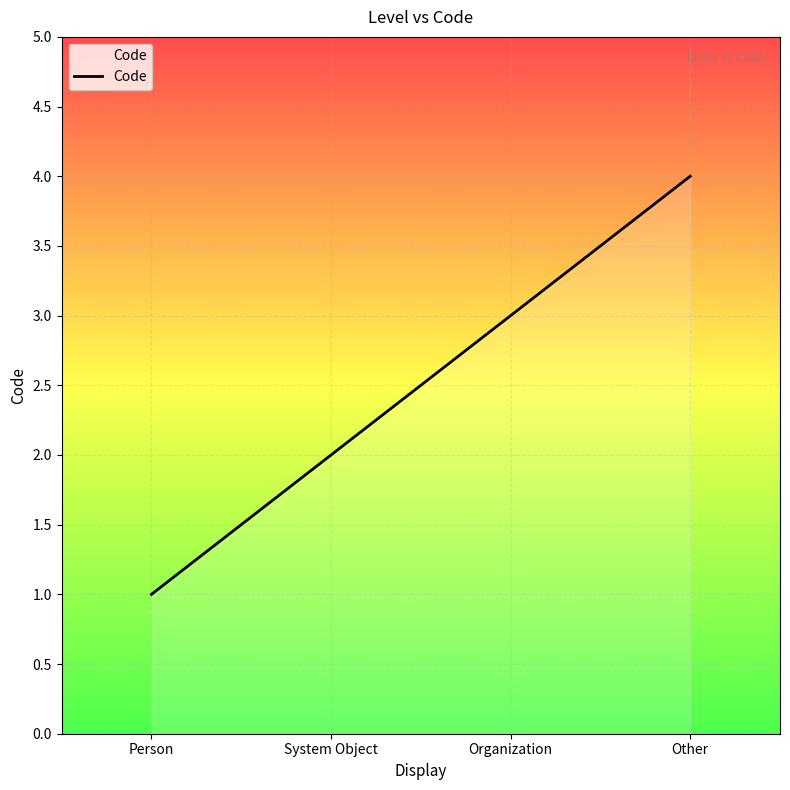

Is it true that the value at Person is 1?

True